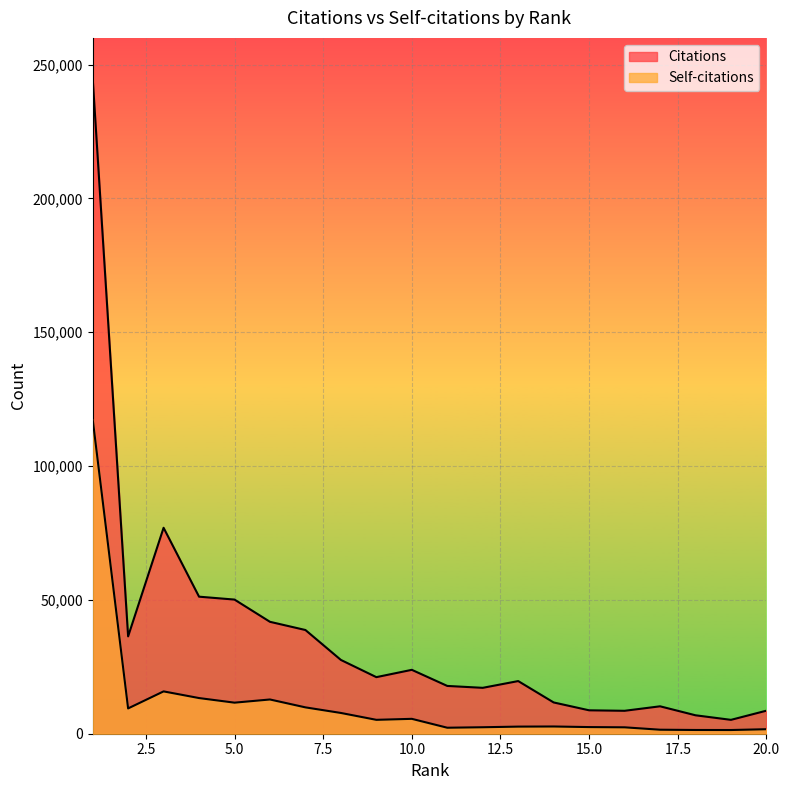

List the series in order of their peak value, lowest first.

Self-citations, Citations